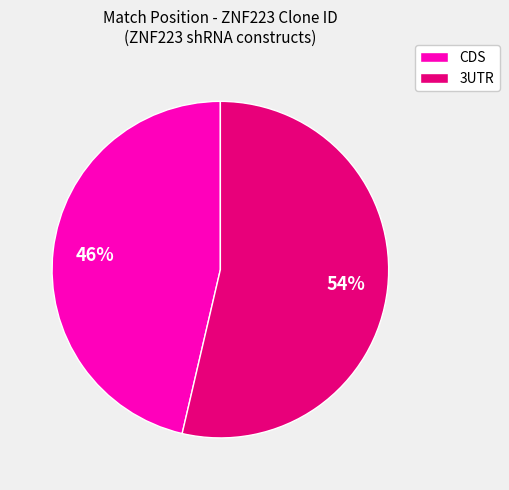

Is the sum of CDS and 3UTR greater than half?

Yes